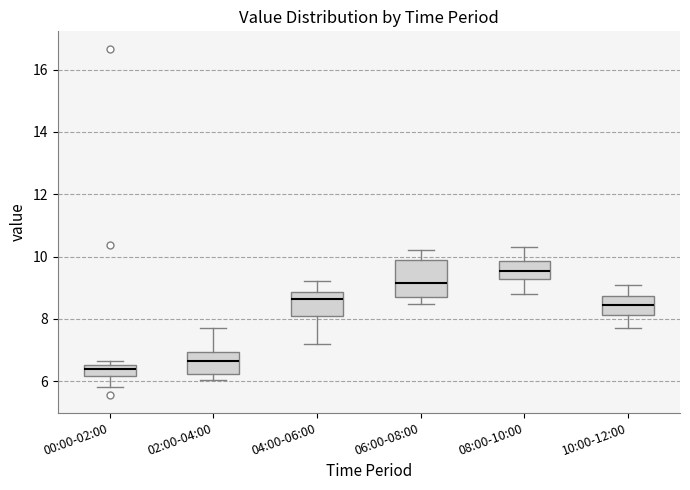

Where does the median line of the box for 08:00-10:00 sit on the y-axis? The values are not printed on the chart, so give them approximately, as read against the axis.

9.6